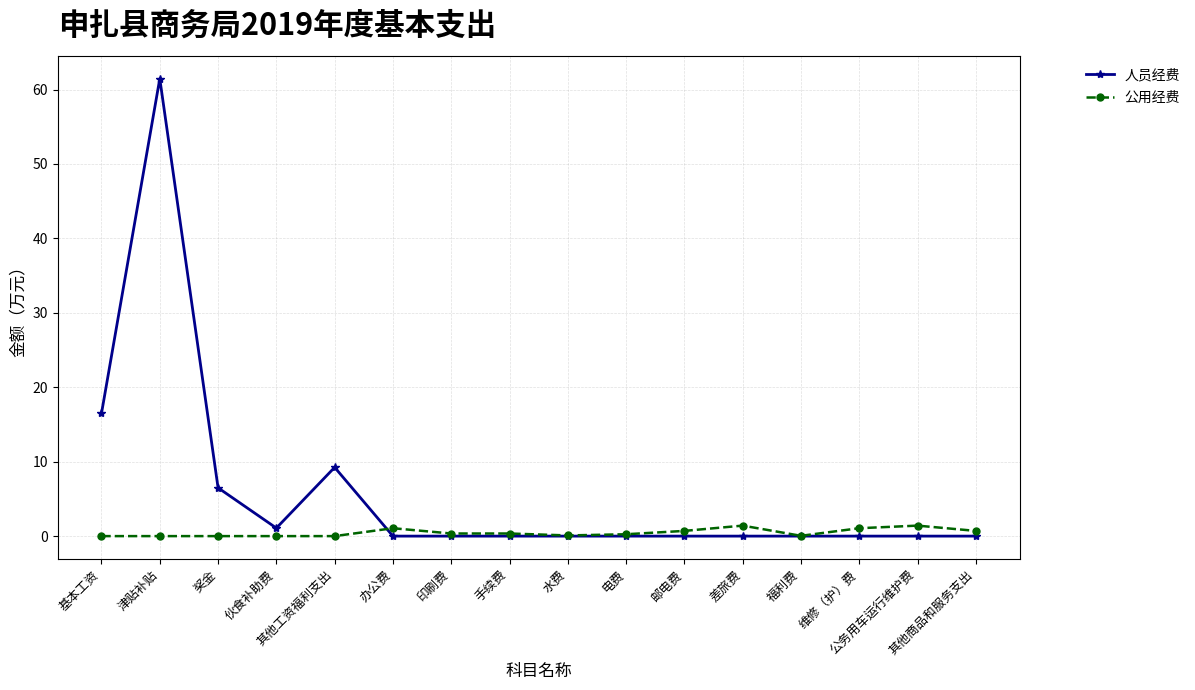

What is the value of the 人员经费 point at the 1st from the left?

16.5